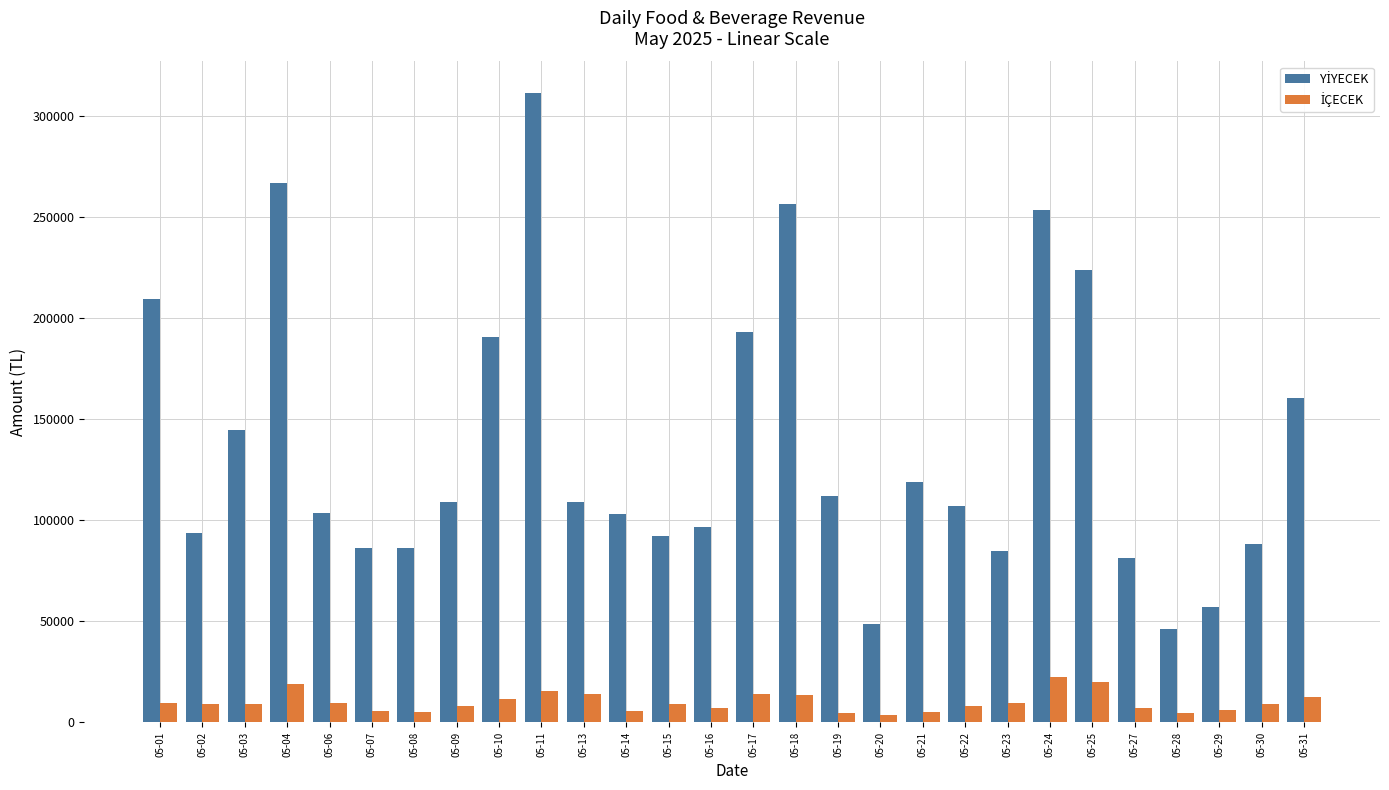

What is the greatest value displayed?

311586.0